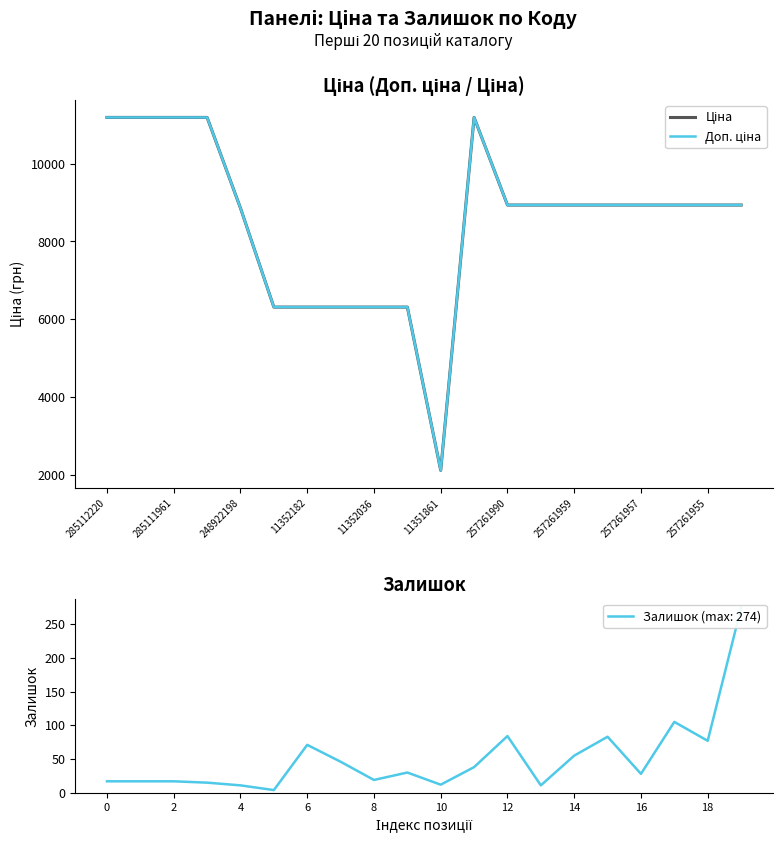

How many values in the Ціна series exceed 8934?

13